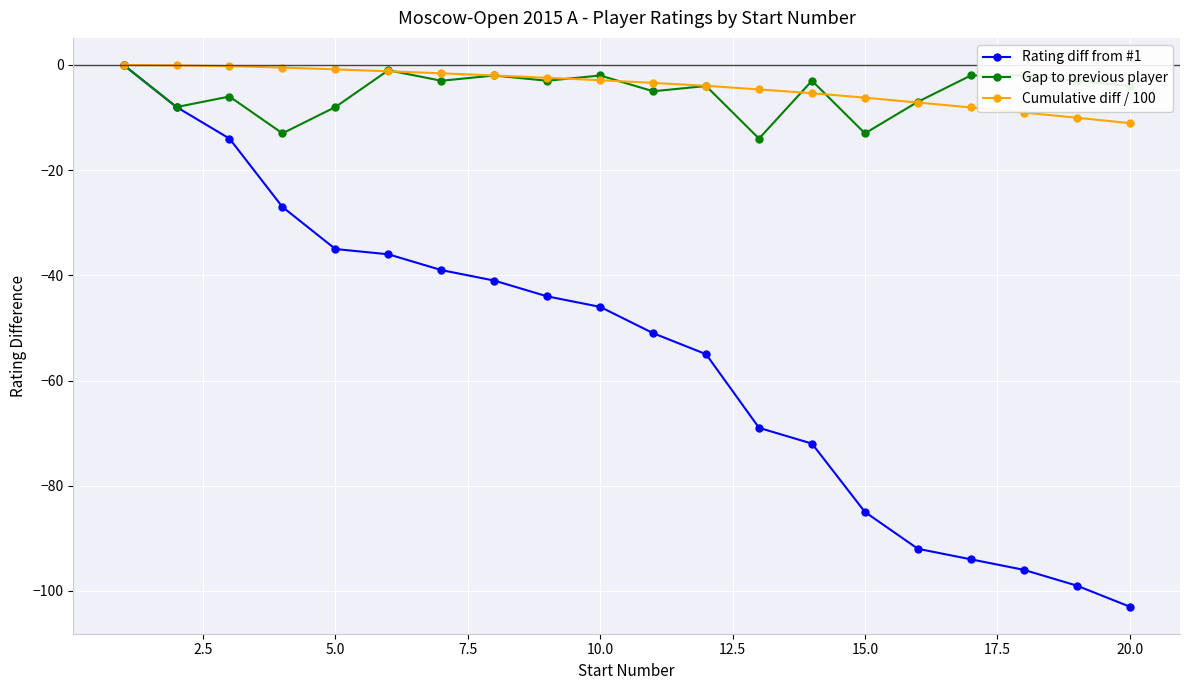

Is this an area chart (filled region under the line)?

No